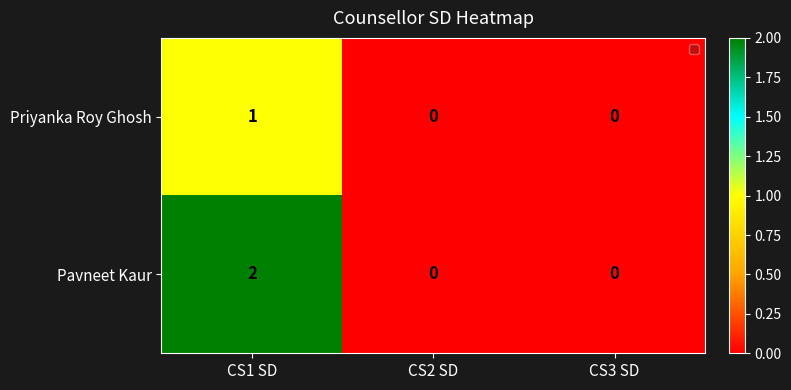

True or false: Pavneet Kaur has a value of 0 at CS3 SD.

True